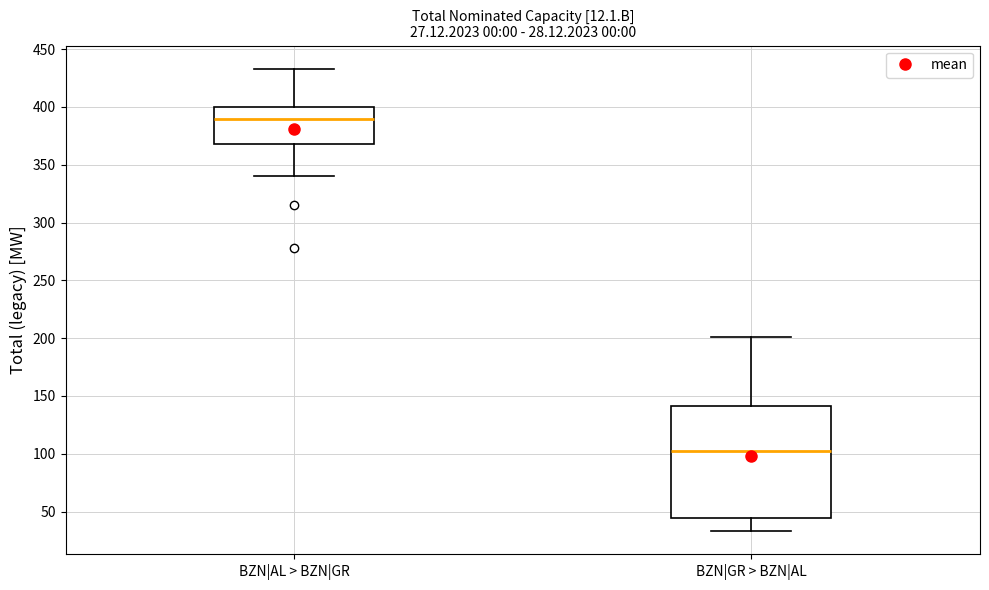

Which box is the tallest, from its lower edge to its upper edge?

BZN|GR > BZN|AL